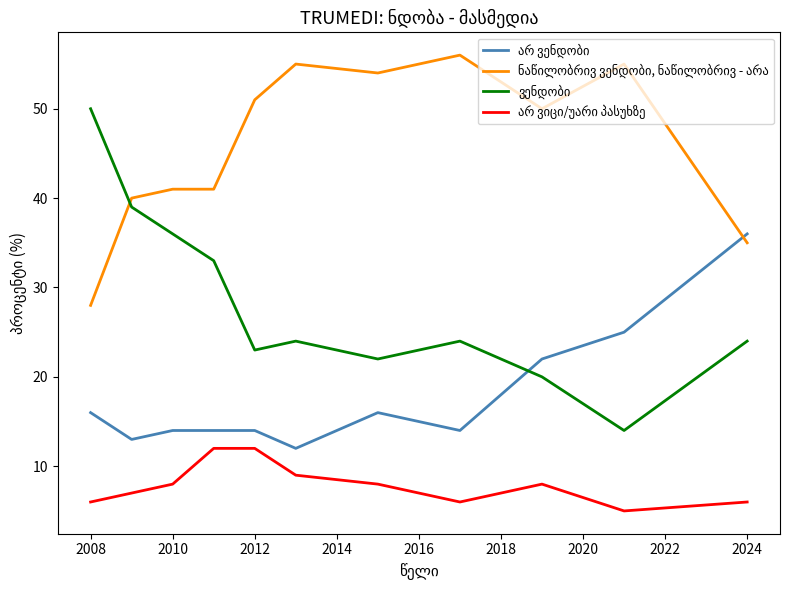

What is the smallest value displayed?

5